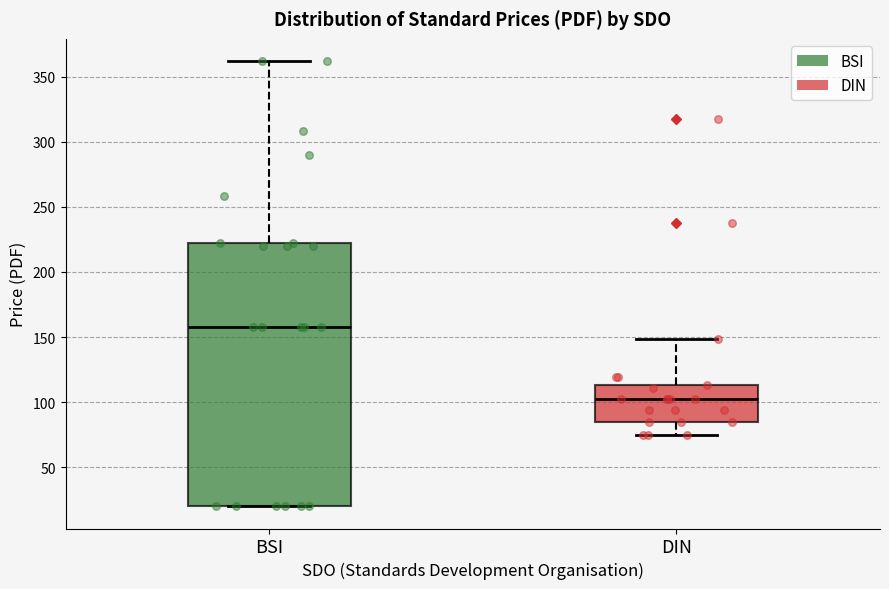

Where is the lower edge of the box for BSI on the y-axis? The values are not printed on the chart, so give them approximately, as read against the axis.

20